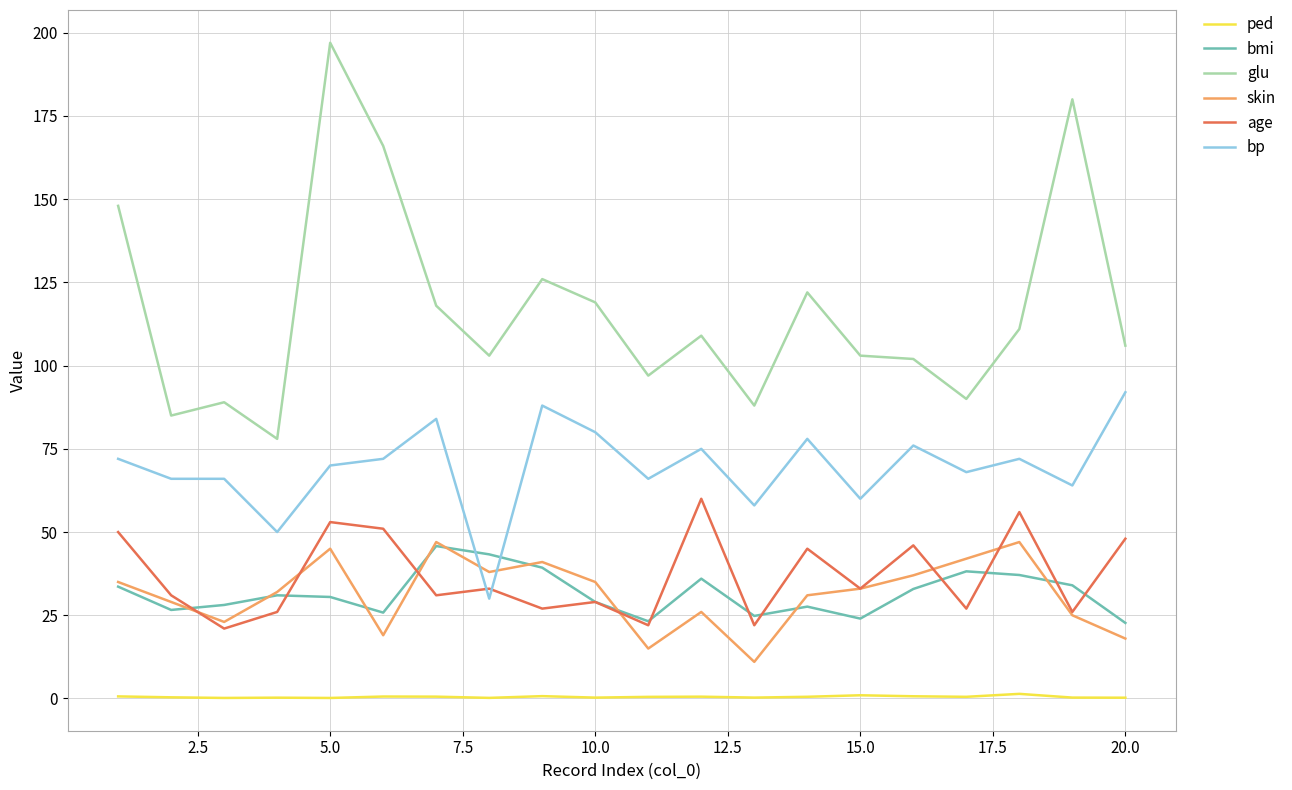

How many times do bp and bmi cross each other?

2